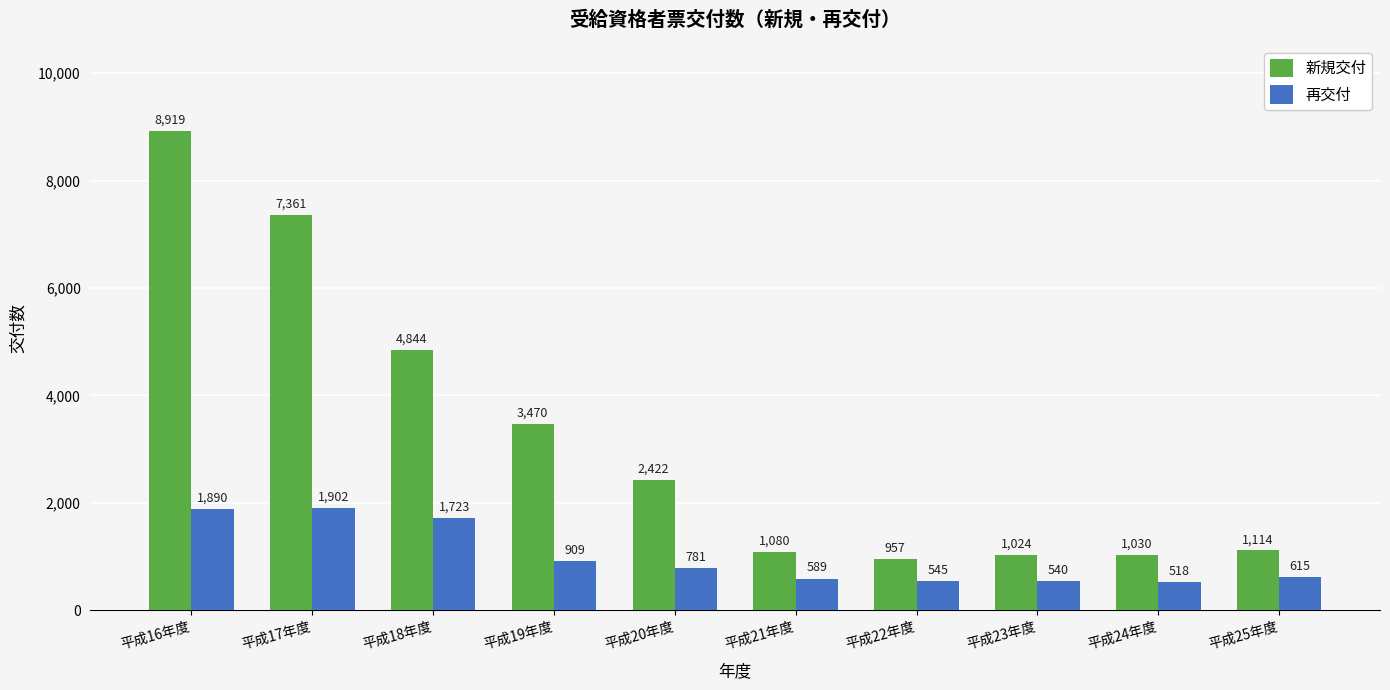

What is the spread (max minus min) of values at 平成25年度?

499